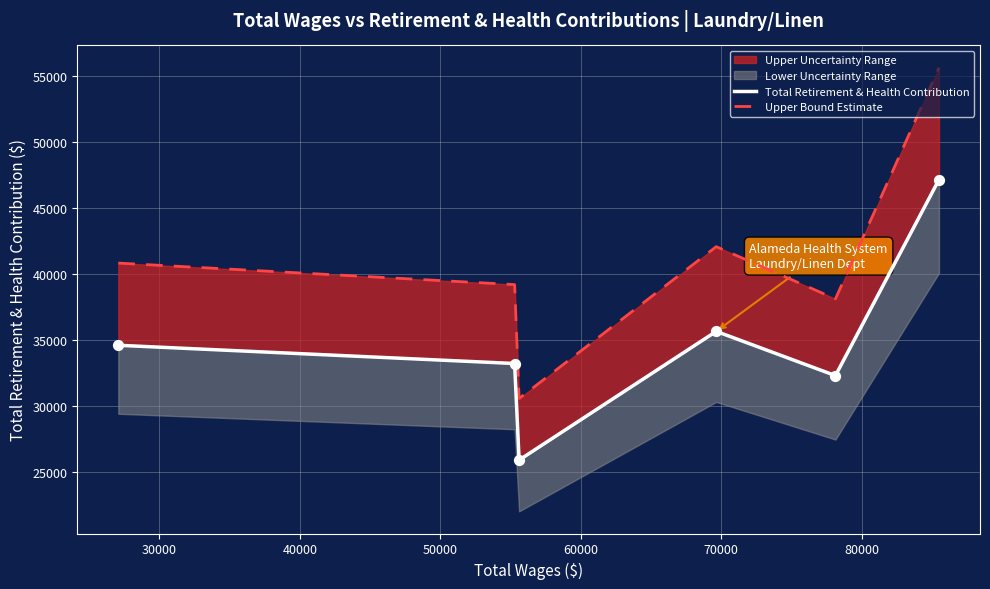

Which series reaches the minimum Y coordinate?

Total Retirement & Health Contribution